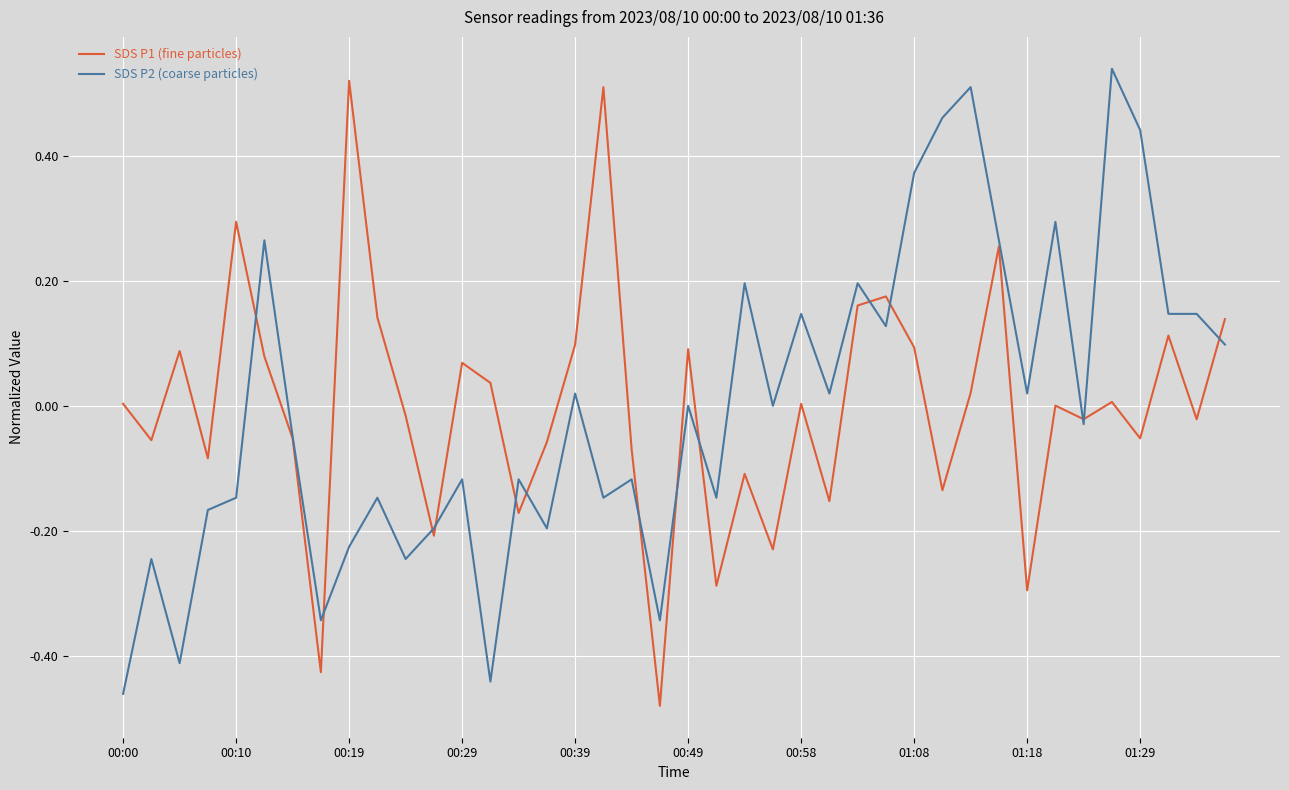

At 01:29, list the series in order from smallest to largest.

SDS P1 (fine particles), SDS P2 (coarse particles)